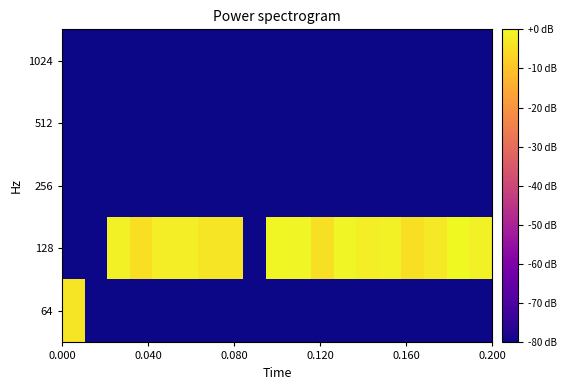

Reading left to right, what are all the values shown in this chart?

64: -3.7	-80.0	-80.0	-80.0	-80.0	-80.0	-80.0	-80.0	-80.0	-80.0	-80.0	-80.0	-80.0	-80.0	-80.0	-80.0	-80.0	-80.0	-80.0
128: -80.0	-80.0	-1.5	-4.7	-2.2	-2.2	-3.6	-3.7	-80.0	-0.3	-0.9	-4.6	-0.9	-2.2	-1.5	-4.8	-2.9	-0.0	-1.5
256: -80.0	-80.0	-80.0	-80.0	-80.0	-80.0	-80.0	-80.0	-80.0	-80.0	-80.0	-80.0	-80.0	-80.0	-80.0	-80.0	-80.0	-80.0	-80.0
512: -80.0	-80.0	-80.0	-80.0	-80.0	-80.0	-80.0	-80.0	-80.0	-80.0	-80.0	-80.0	-80.0	-80.0	-80.0	-80.0	-80.0	-80.0	-80.0
1024: -80.0	-80.0	-80.0	-80.0	-80.0	-80.0	-80.0	-80.0	-80.0	-80.0	-80.0	-80.0	-80.0	-80.0	-80.0	-80.0	-80.0	-80.0	-80.0